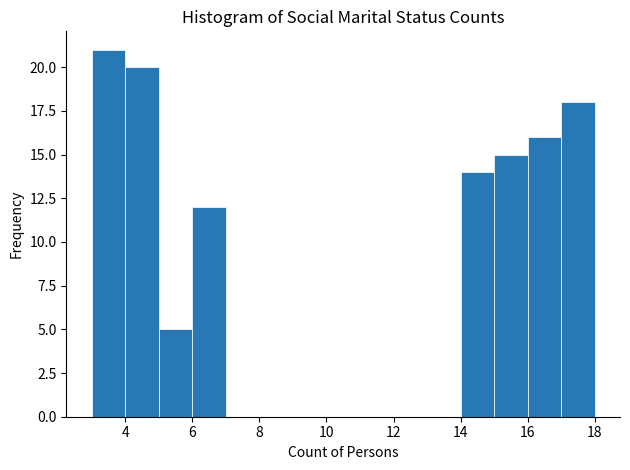

What is the height of the bar covering 15 to 16 on the x-axis? The values are not printed on the chart, so give them approximately, as read against the axis.

15